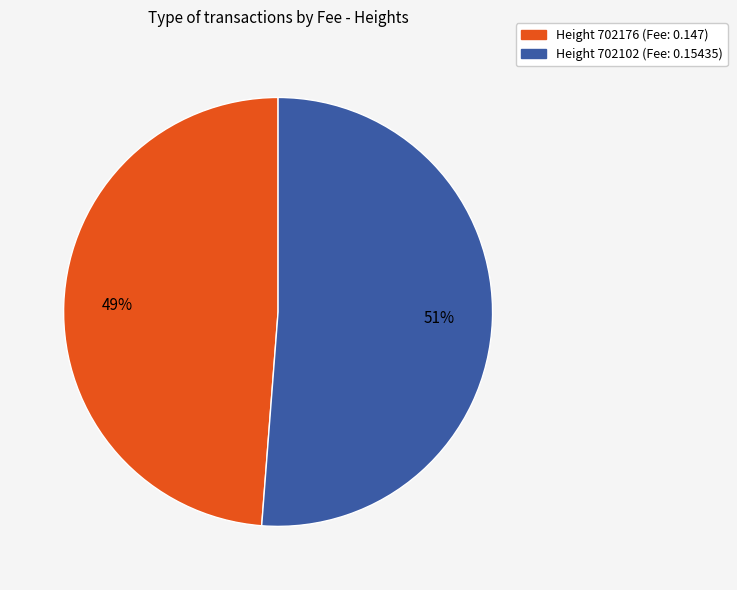

To the nearest percent, what is the average slice percentage?

50%